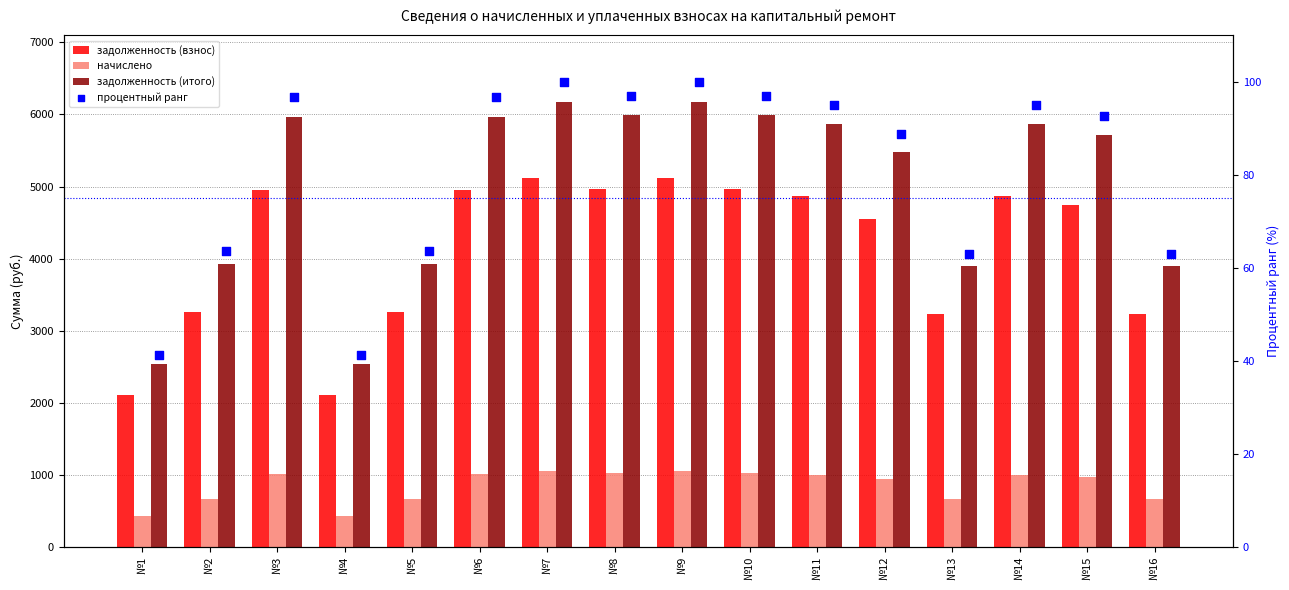

Is the value of начислено at №6 greater than the value of процентный ранг at №7?

Yes